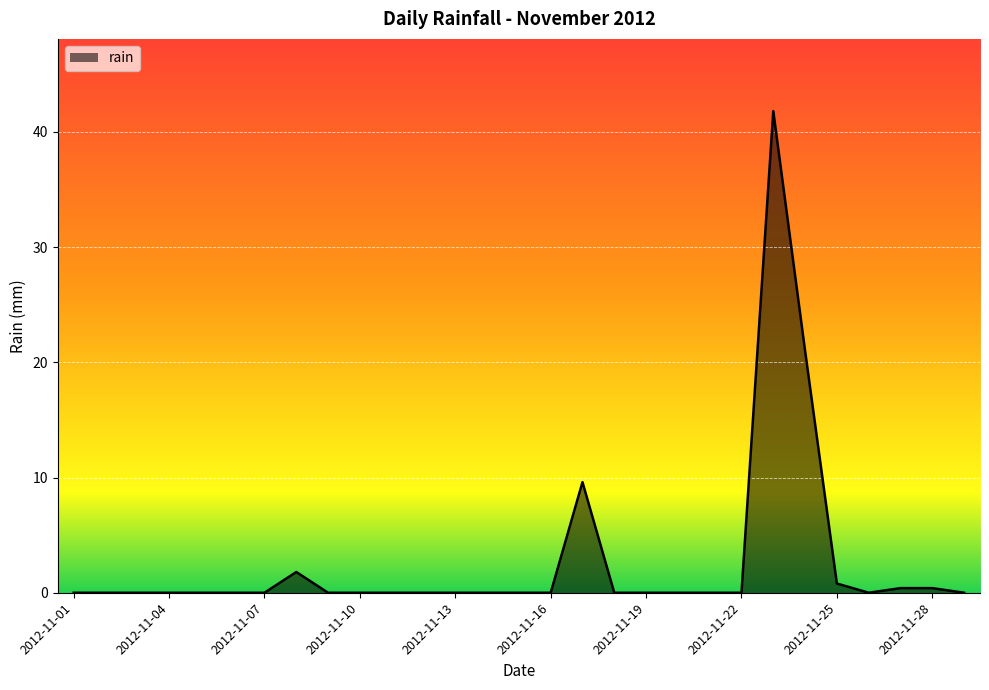

How many lines are shown in the chart?

1